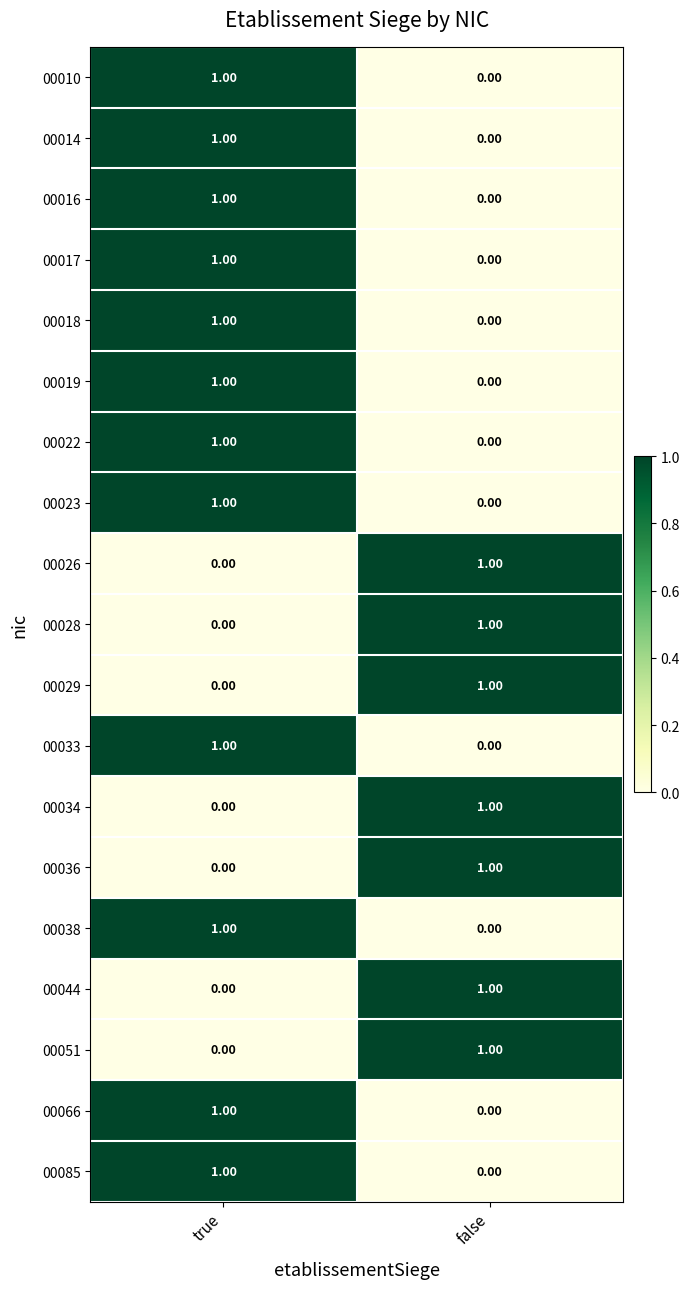

Where is 00066 nearest to the value 0?

false